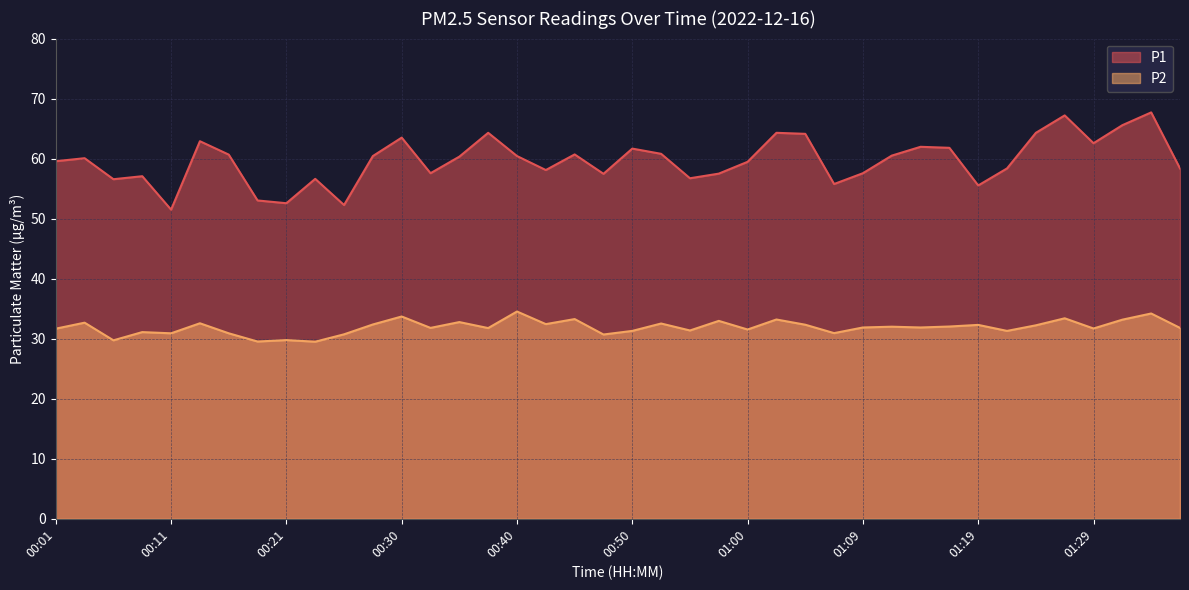

How many data points in P2 are above 31?

31